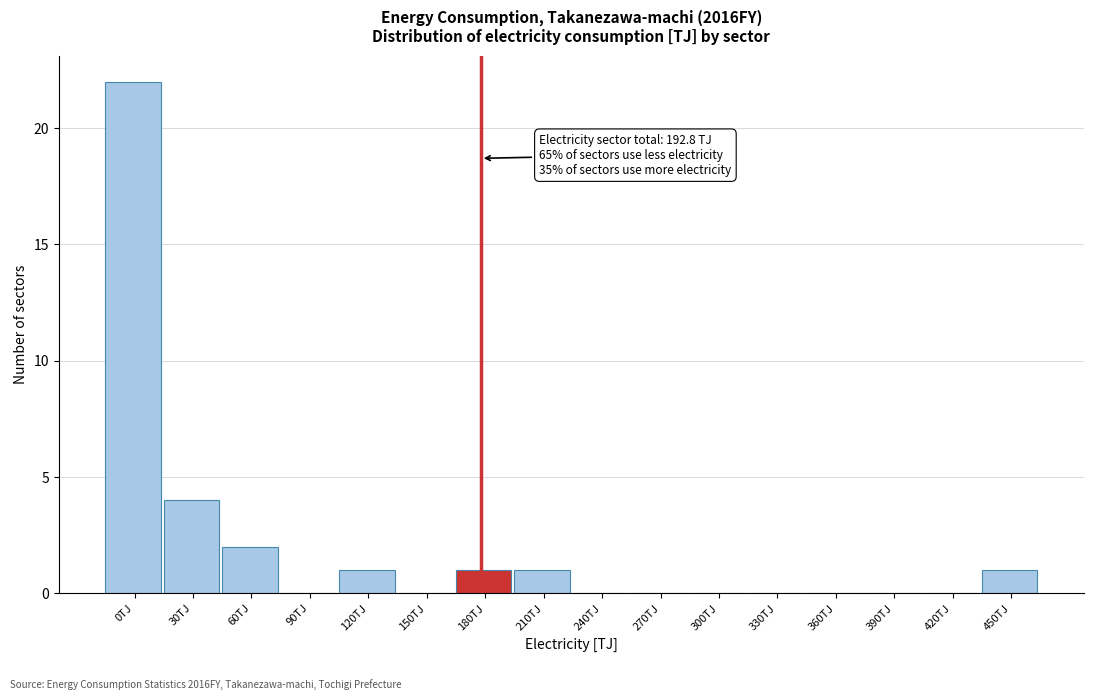

Reading left to right, extract all data points from this chart.

0TJ=22	30TJ=4	60TJ=2	90TJ=0	120TJ=1	150TJ=0	180TJ=1	210TJ=1	240TJ=0	270TJ=0	300TJ=0	330TJ=0	360TJ=0	390TJ=0	420TJ=0	450TJ=1